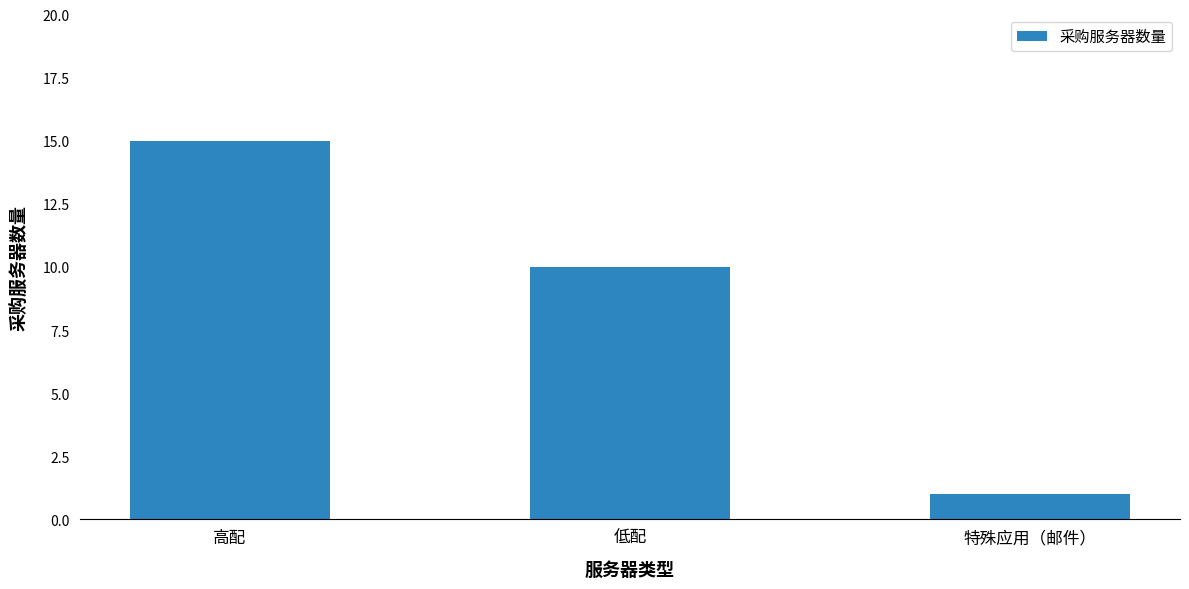

What is the ratio of the value at 高配 to the value at 特殊应用（邮件）?

15.0